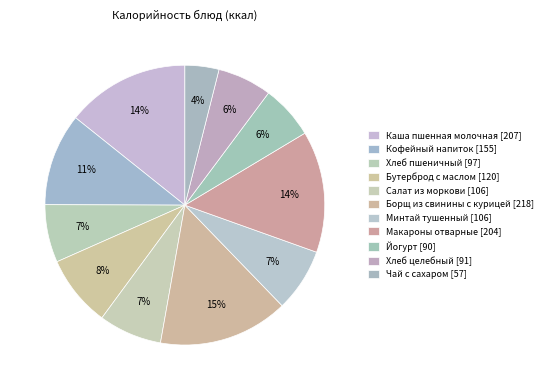

How many segments does this pie chart have?

11